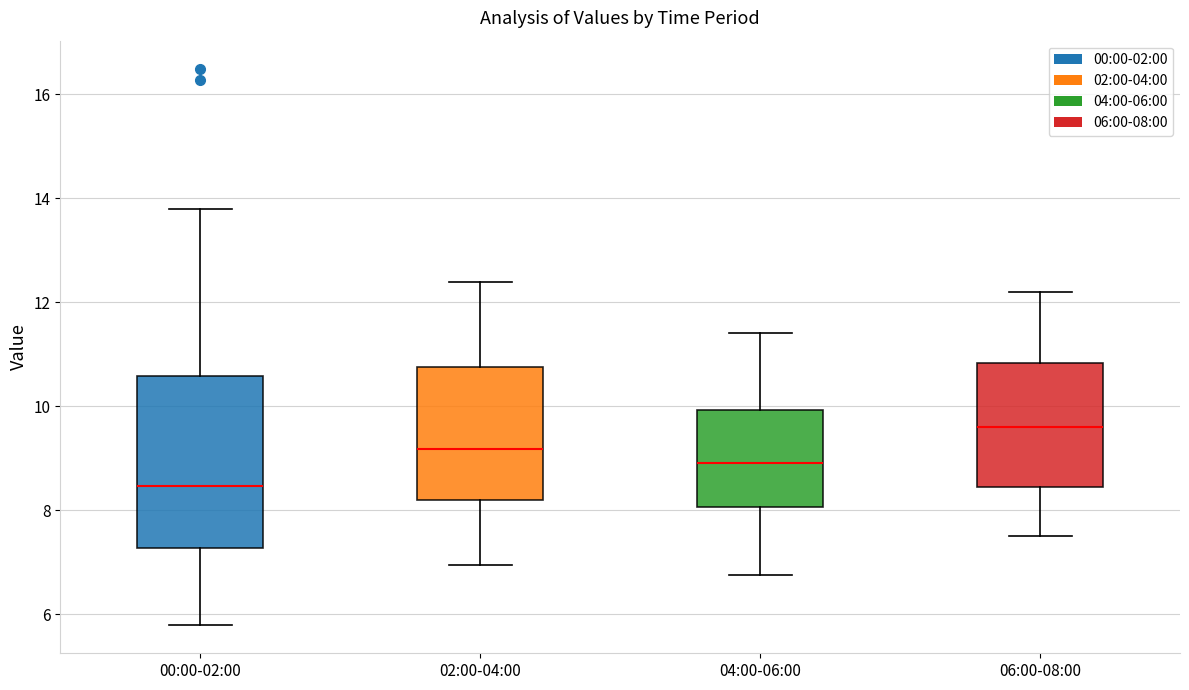

Where is the upper edge of the box for 04:00-06:00 on the y-axis? The values are not printed on the chart, so give them approximately, as read against the axis.

10.0